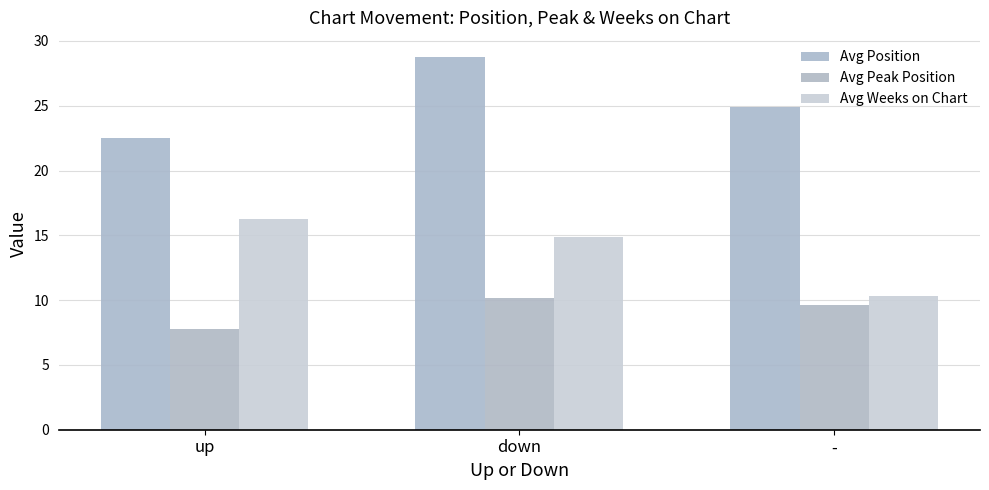

True or false: Avg Weeks on Chart has a value of 10.3 at -.

True